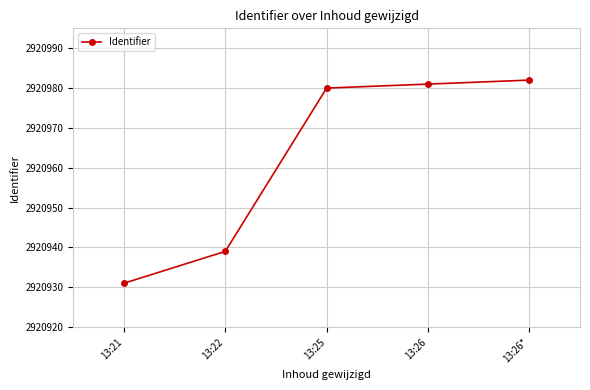

What is the approximate value at 13:25?

2920980